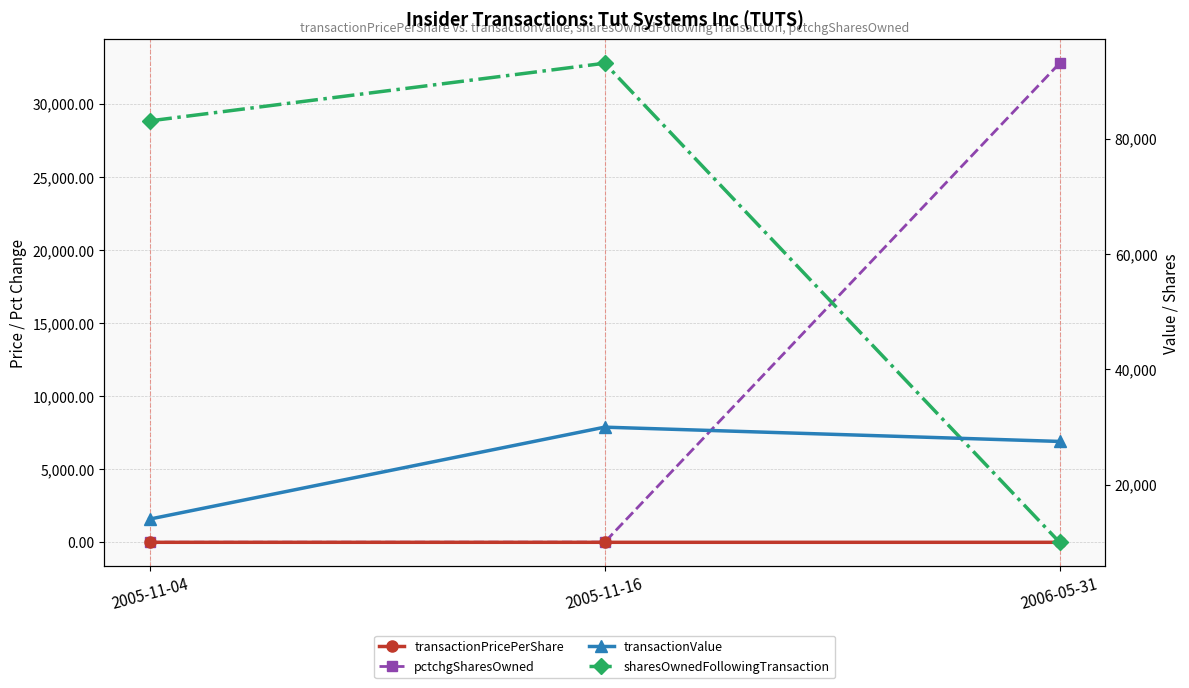

Rank the series by their maximum value, from highest to lowest.

sharesOwnedFollowingTransaction, pctchgSharesOwned, transactionValue, transactionPricePerShare